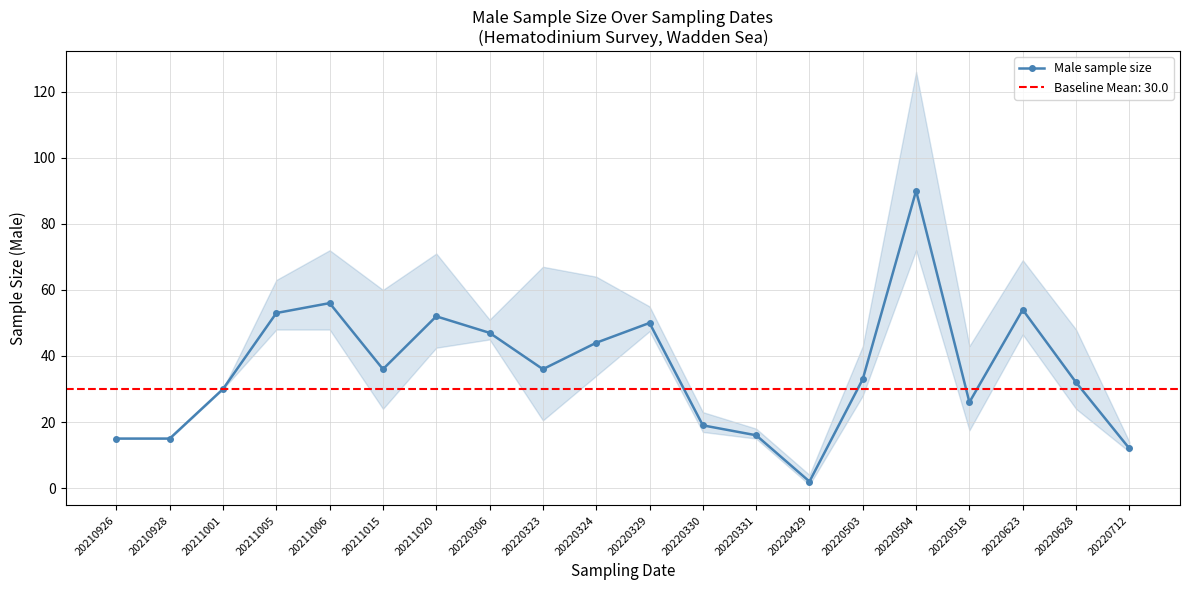

Which label corresponds to the smallest value in the chart?

20220429